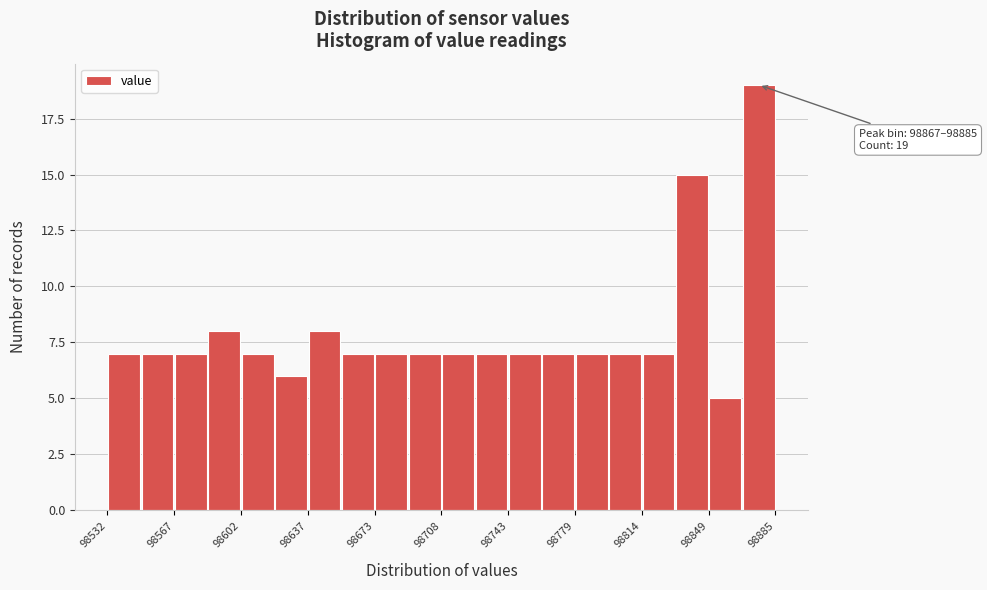

Around what value on the x-axis is the tallest bar? Give the approximate position of its centre, as read against the axis.

98875